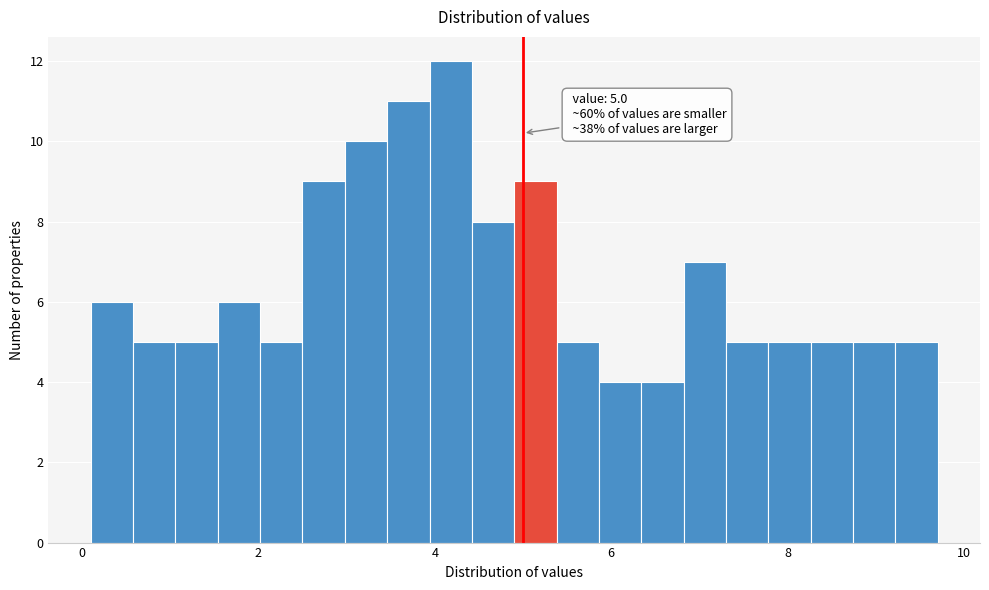

Read against the x-axis, roughly where is the centre of the tallest bar?

4.2